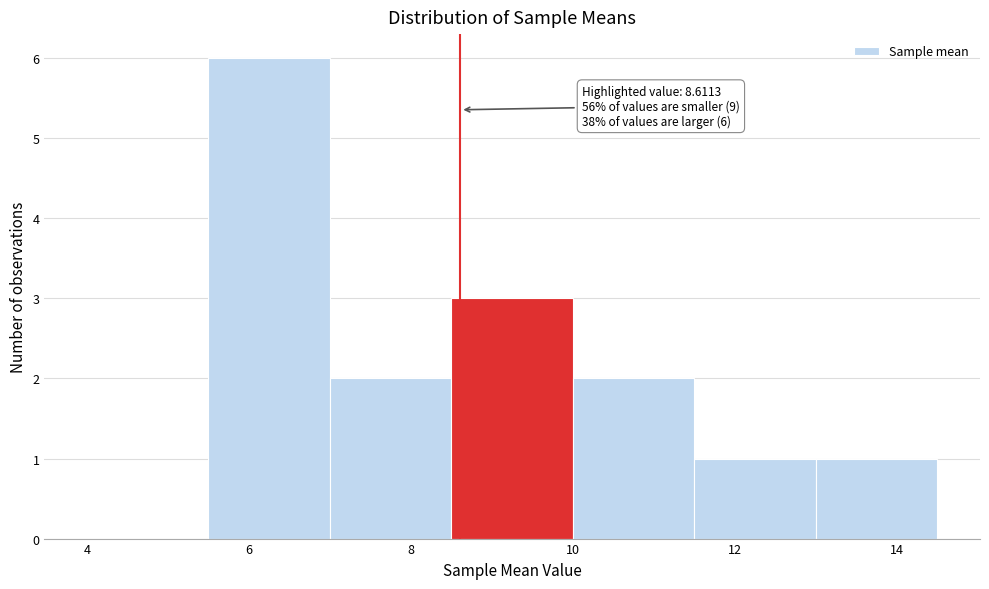

Which range on the x-axis has the tallest bar?

5.5 to 7.0